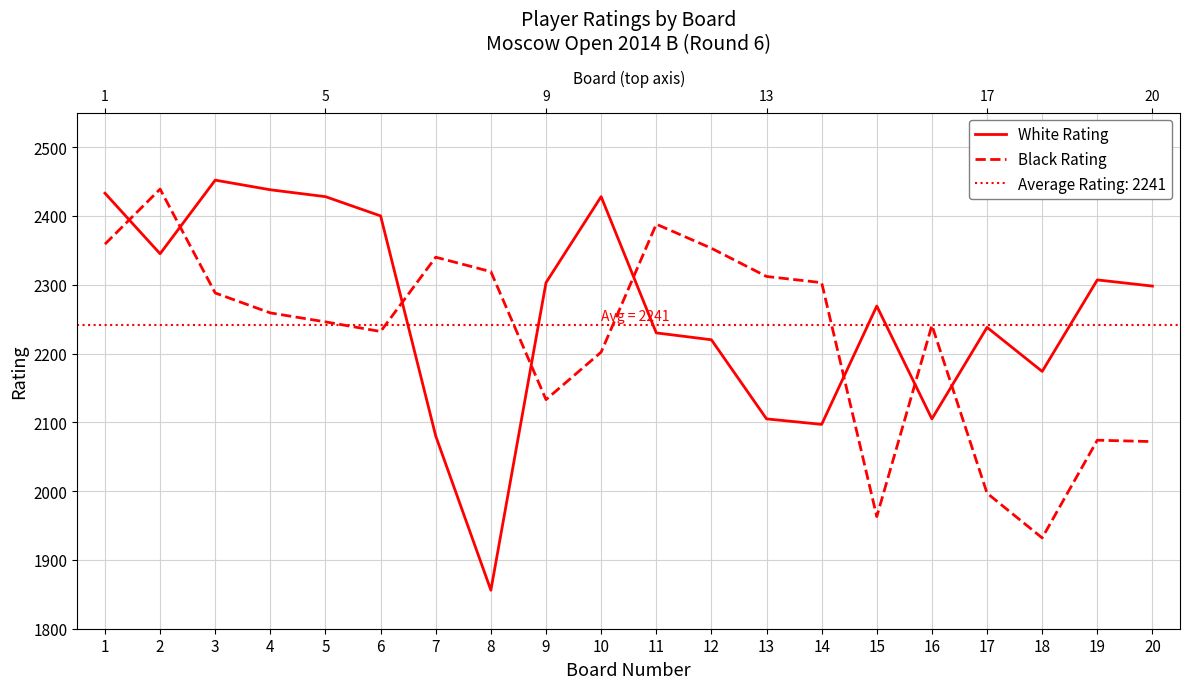

Reading left to right, extract all data points from this chart.

White Rating: 1=2433	2=2345	3=2452	4=2438	5=2428	6=2400	7=2080	8=1856	9=2303	10=2428	11=2230	12=2220	13=2105	14=2097	15=2269	16=2105	17=2238	18=2174	19=2307	20=2298
Black Rating: 1=2359	2=2439	3=2288	4=2259	5=2246	6=2232	7=2340	8=2319	9=2133	10=2202	11=2388	12=2353	13=2312	14=2303	15=1963	16=2241	17=1997	18=1932	19=2074	20=2072